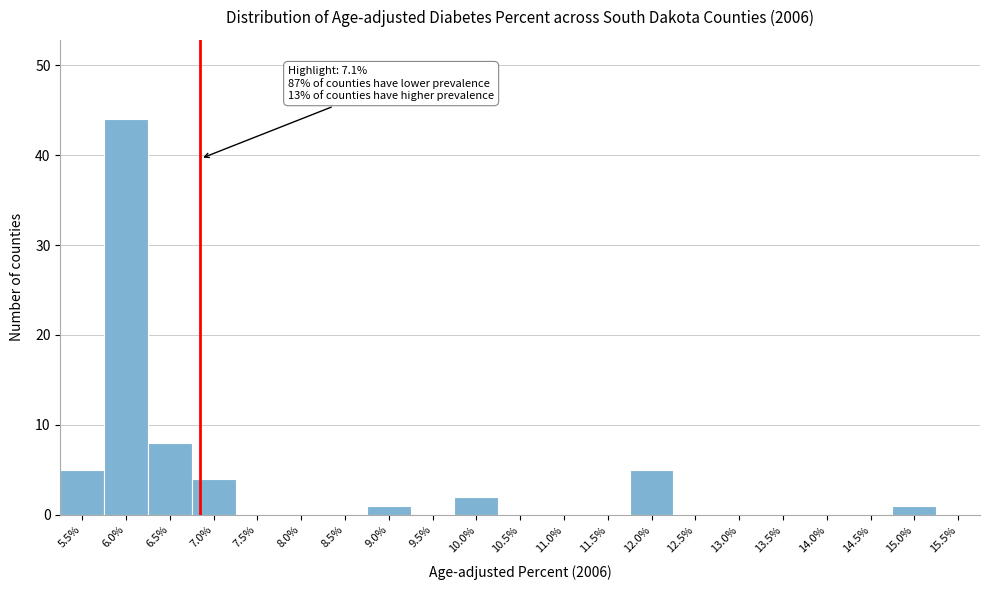

Reading left to right, list all the values displayed in this chart.

5.5%=5	6.0%=44	6.5%=8	7.0%=4	7.5%=0	8.0%=0	8.5%=0	9.0%=1	9.5%=0	10.0%=2	10.5%=0	11.0%=0	11.5%=0	12.0%=5	12.5%=0	13.0%=0	13.5%=0	14.0%=0	14.5%=0	15.0%=1	15.5%=0